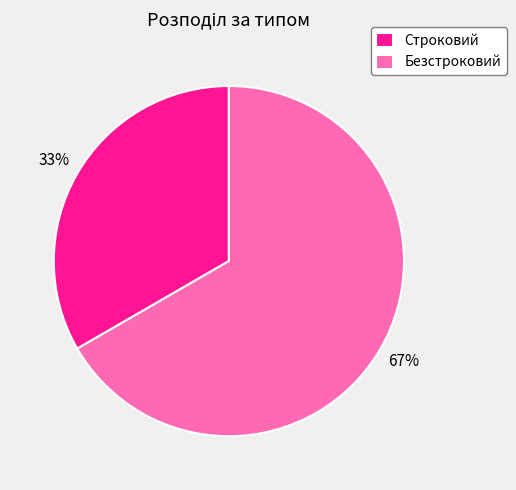

To the nearest percent, what is the average slice percentage?

50%